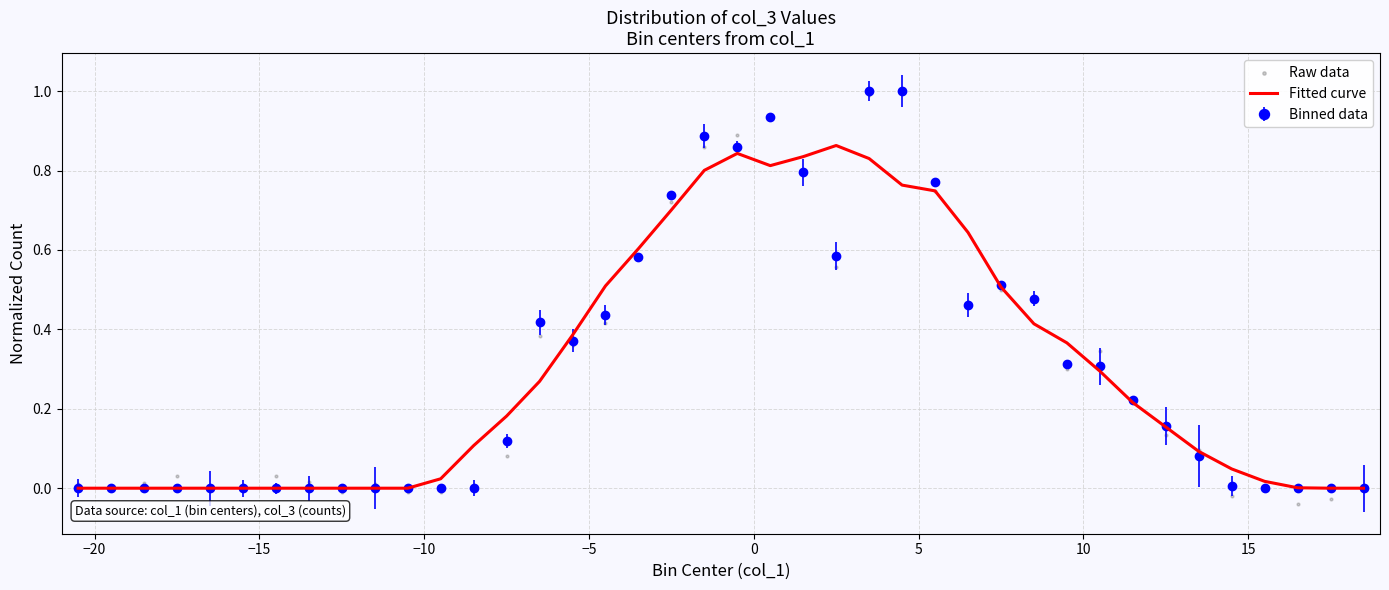

Which series has the widest spread of Y values?

Raw data